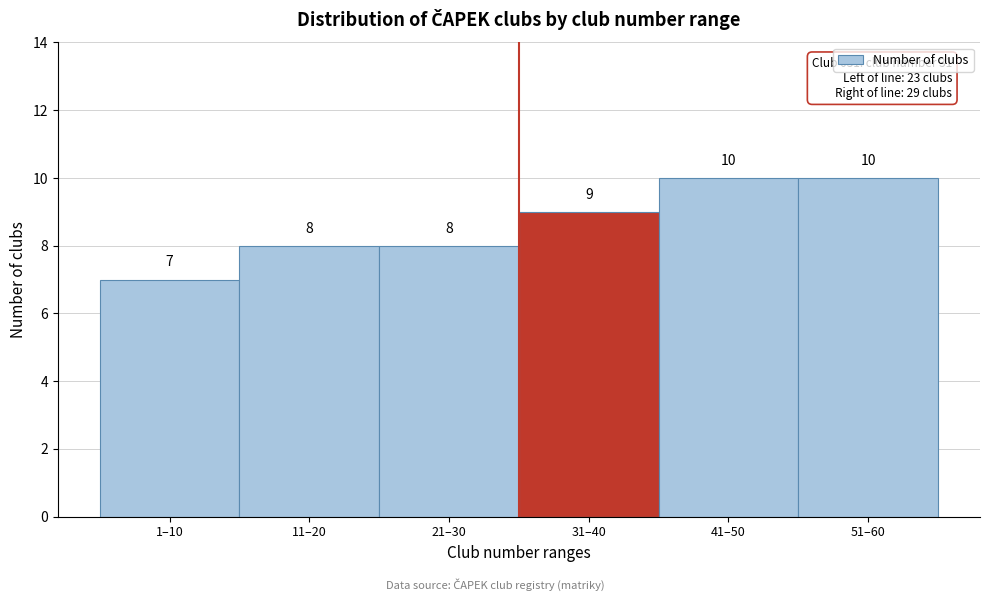

Reading right to left, extract all data points from this chart.

51–60=10	41–50=10	31–40=9	21–30=8	11–20=8	1–10=7